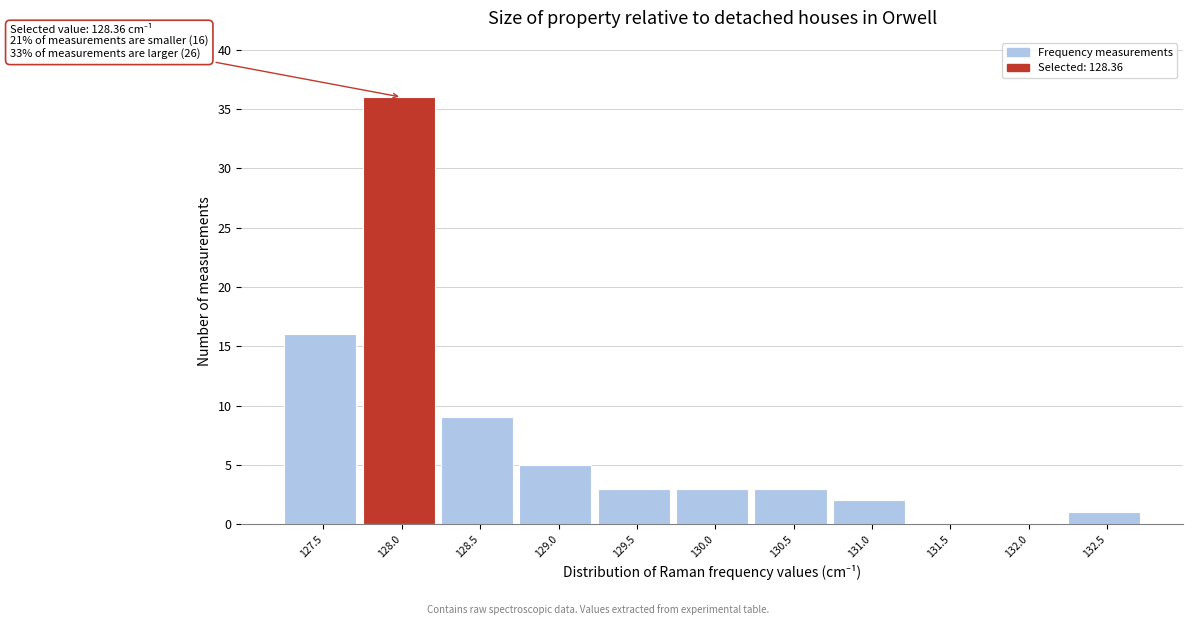

Reading right to left, transcribe all the data shown in this chart.

132.5=1	132.0=0	131.5=0	131.0=2	130.5=3	130.0=3	129.5=3	129.0=5	128.5=9	128.0=36	127.5=16